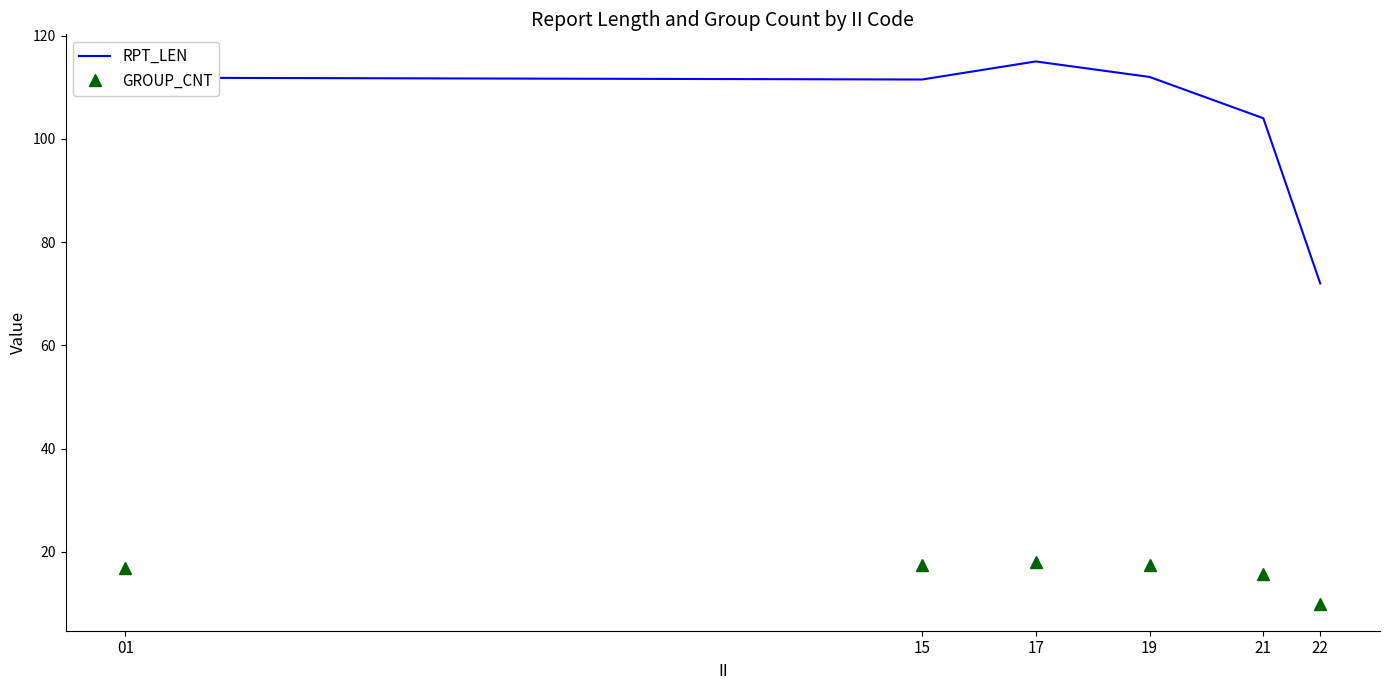

What value does the GROUP_CNT series have at 17?

18.0